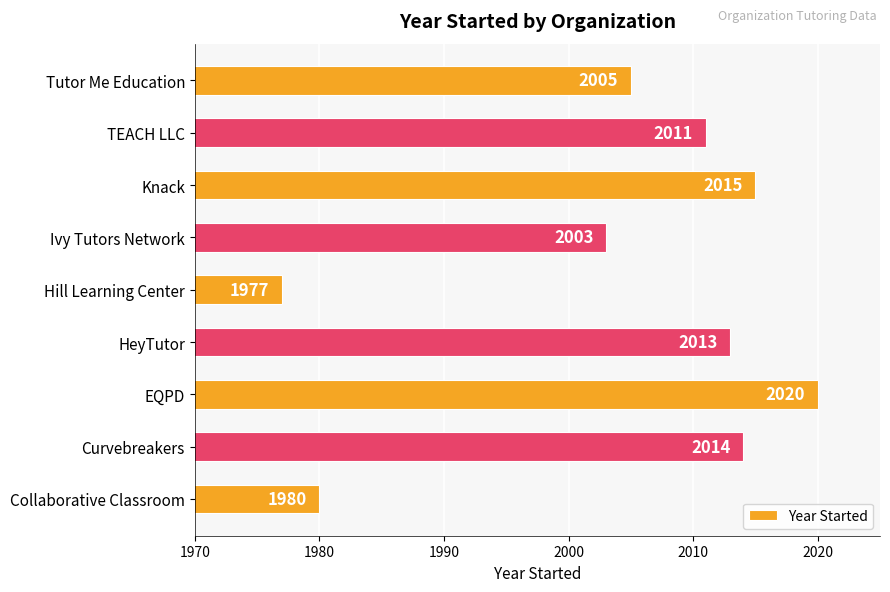

At which label is the value closest to 1998?

Ivy Tutors Network